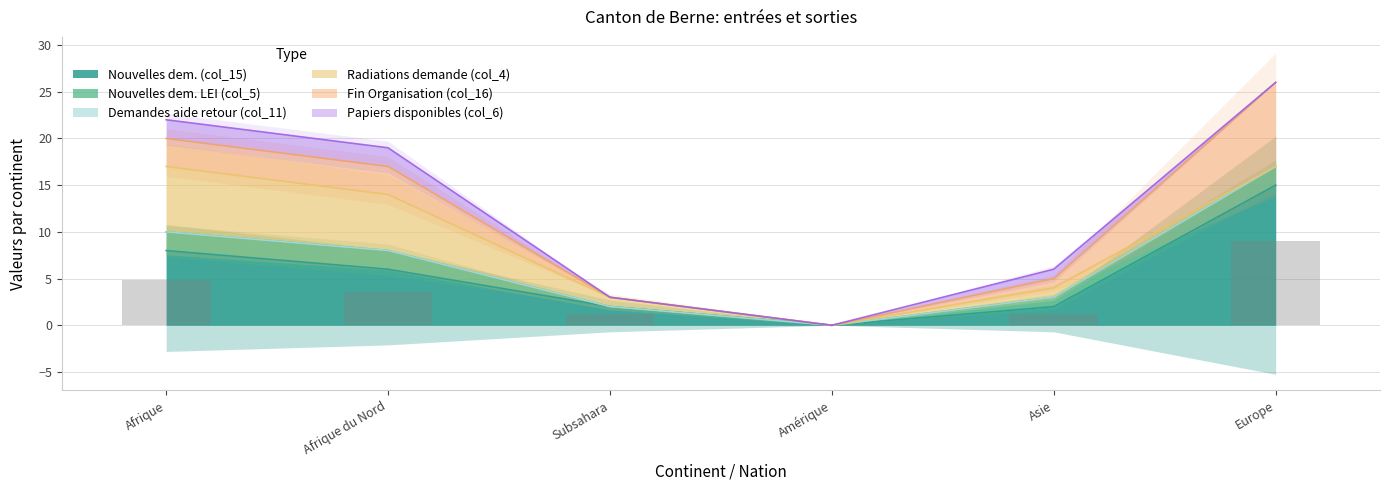

What is the average value of the Nouvelles dem. (col_15) series?

6